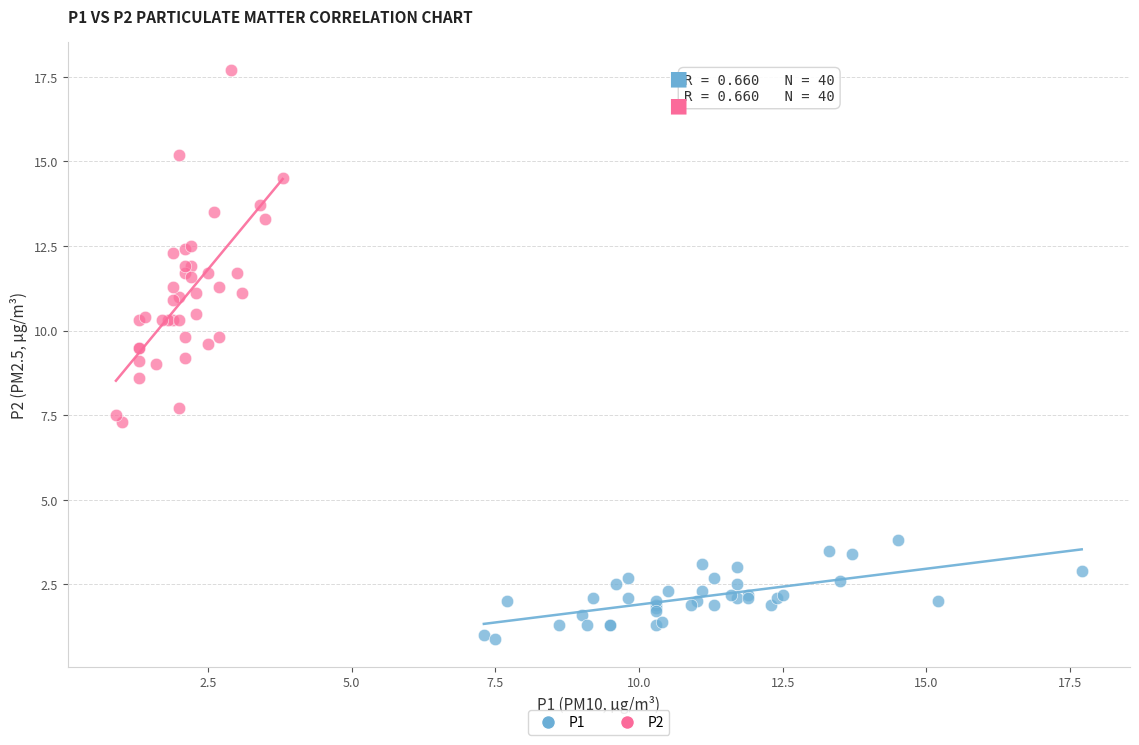

Which series contains the highest Y value?

P2